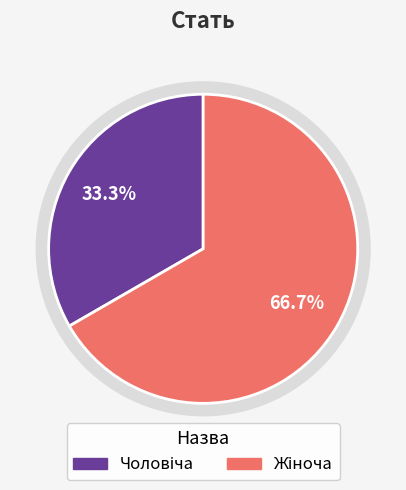

To the nearest percent, what is the difference between the largest and smallest slice percentages?

33%